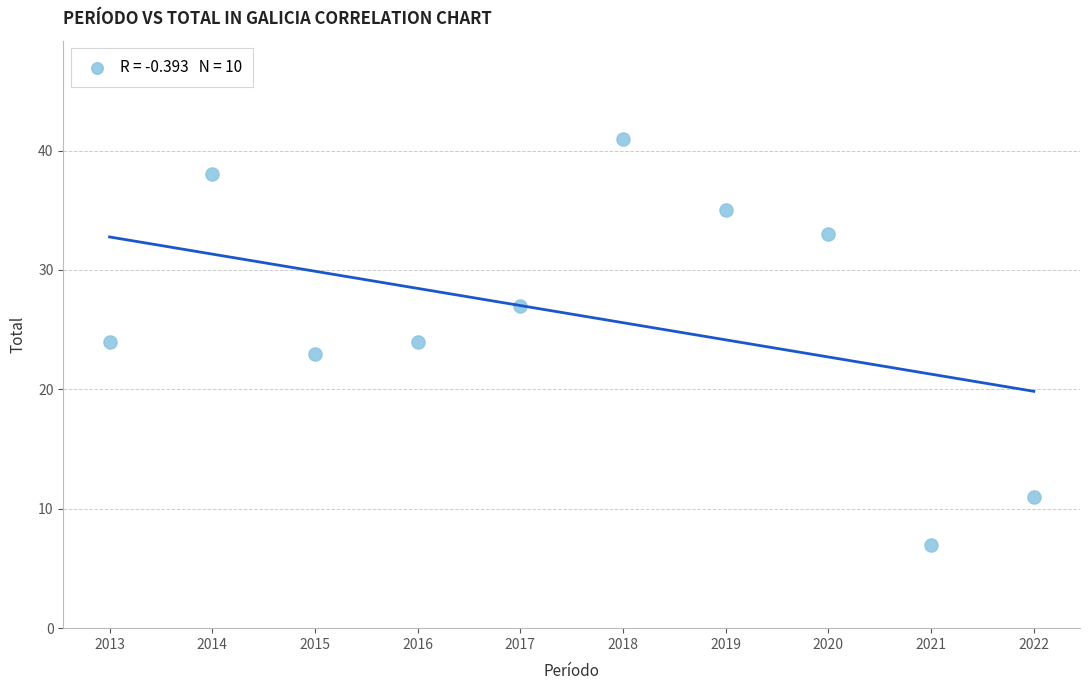

What is the average X value?

2018